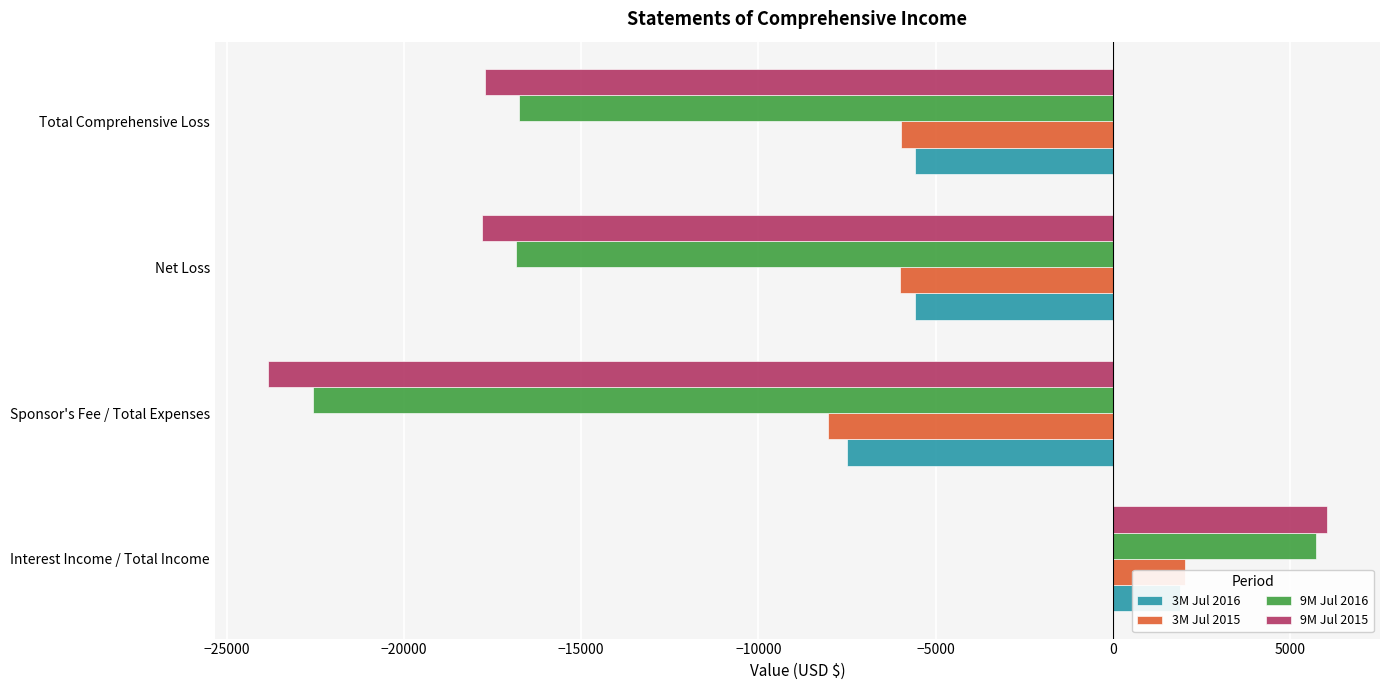

Is it true that 9M Jul 2016 equals -7151 at Sponsor's Fee / Total Expenses?

False